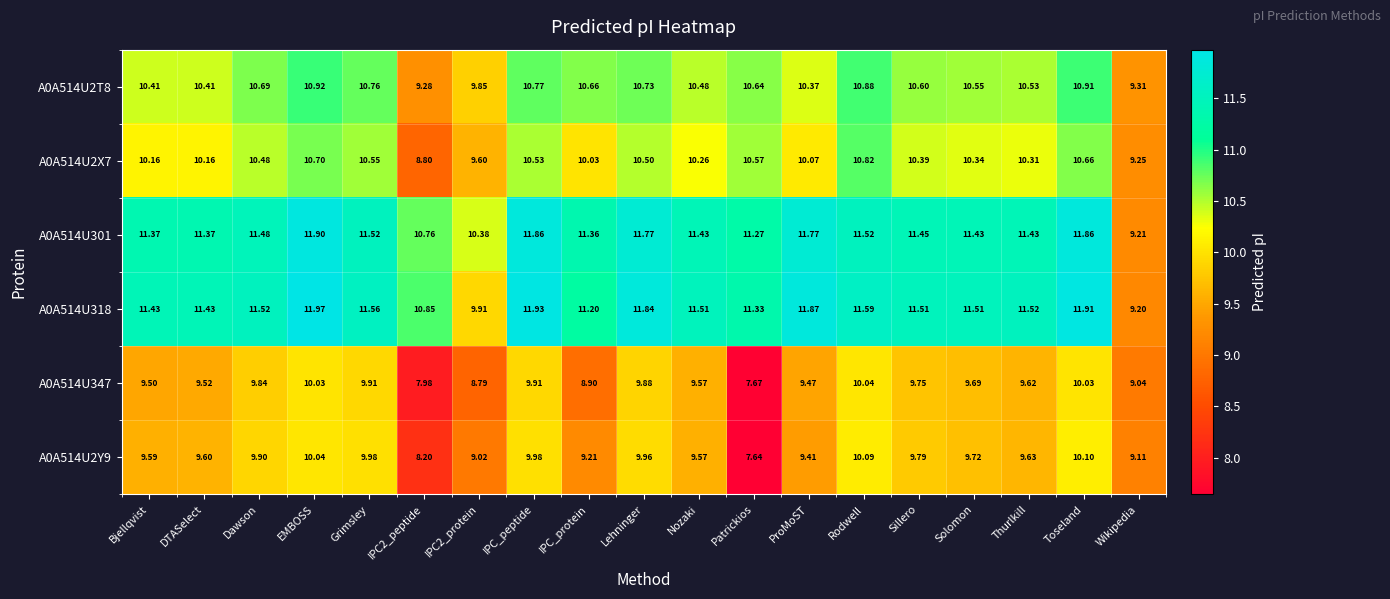

Where does the A0A514U347 series first go above 9?

Bjellqvist